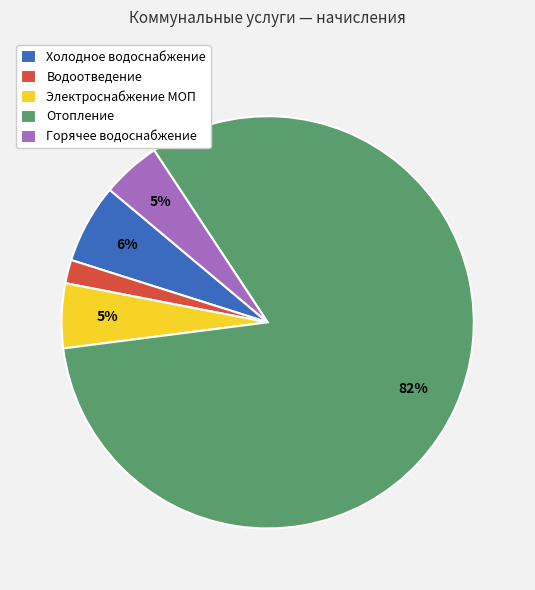

How many segments does this pie chart have?

5